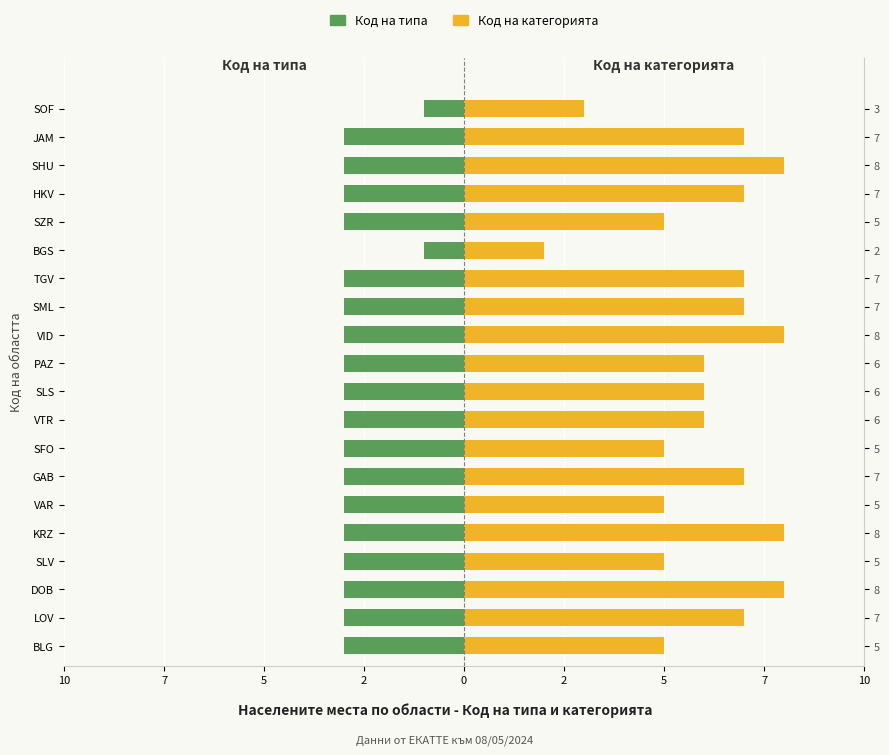

Which series has the largest range (max minus min)?

Код на категорията